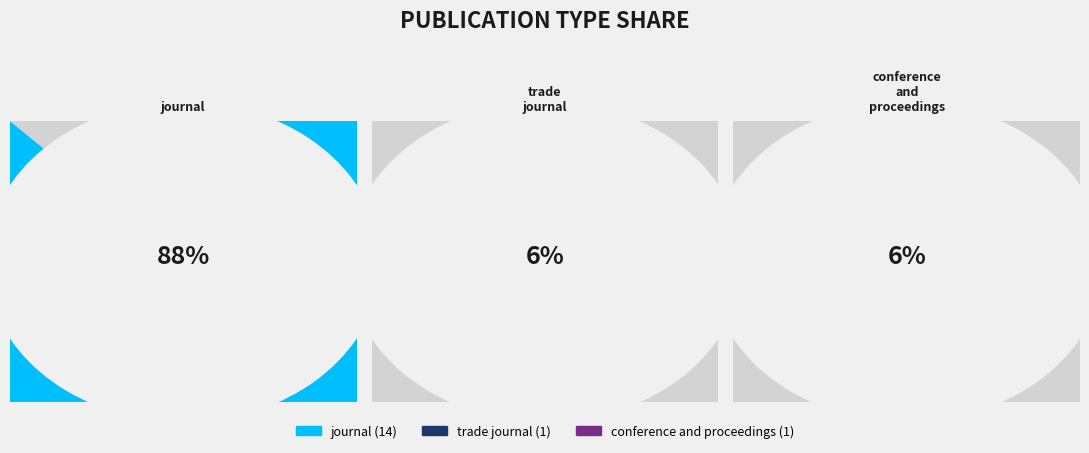

How many slices are in this pie chart?

3